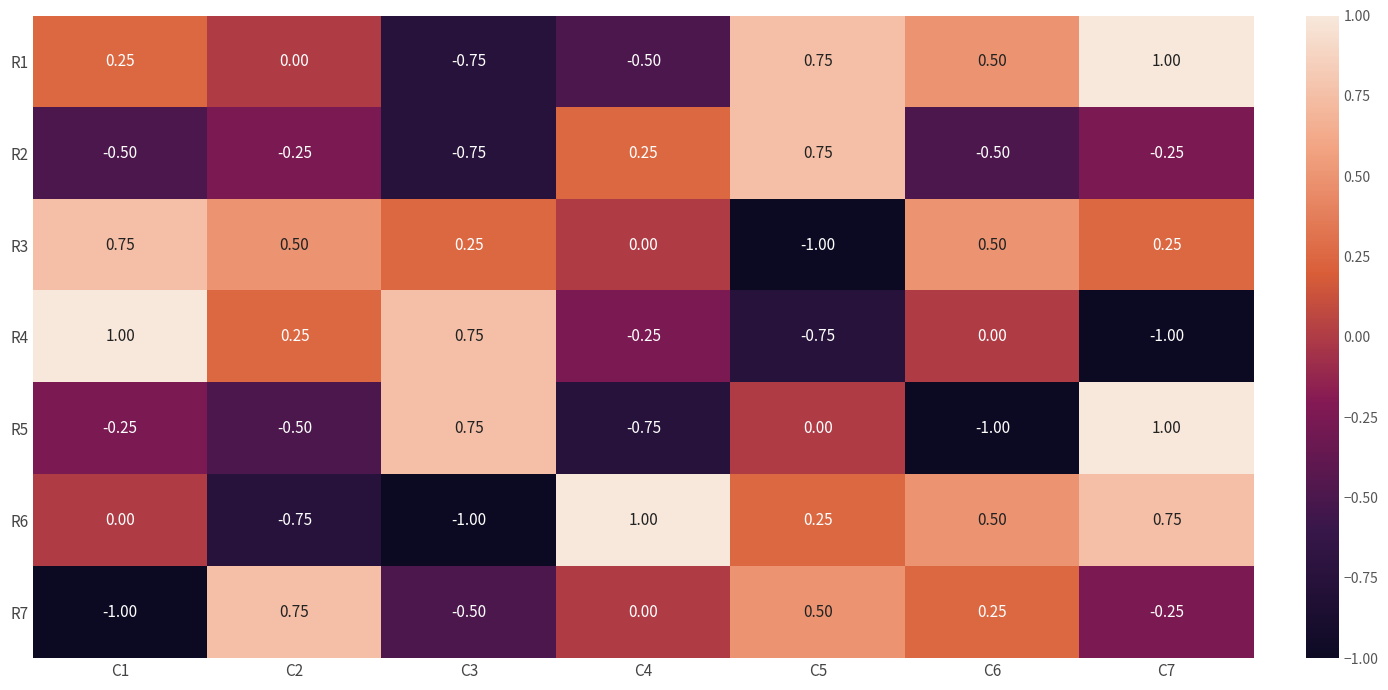

Which series has the largest total across all categories?

R1